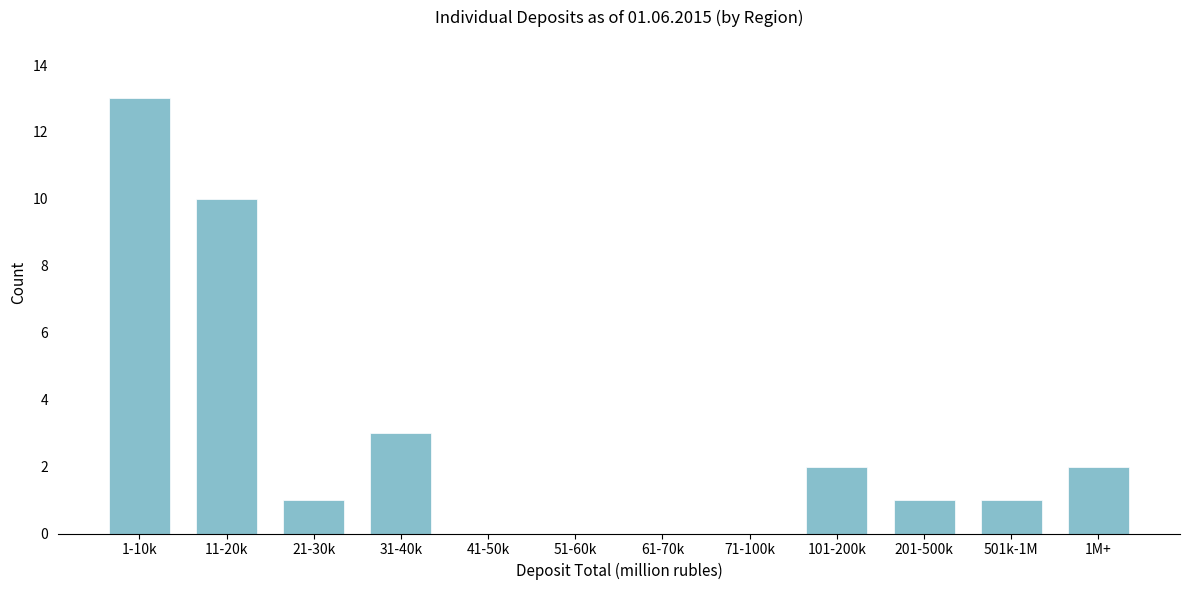

Reading right to left, transcribe all the data shown in this chart.

1M+=2	501k-1M=1	201-500k=1	101-200k=2	71-100k=0	61-70k=0	51-60k=0	41-50k=0	31-40k=3	21-30k=1	11-20k=10	1-10k=13